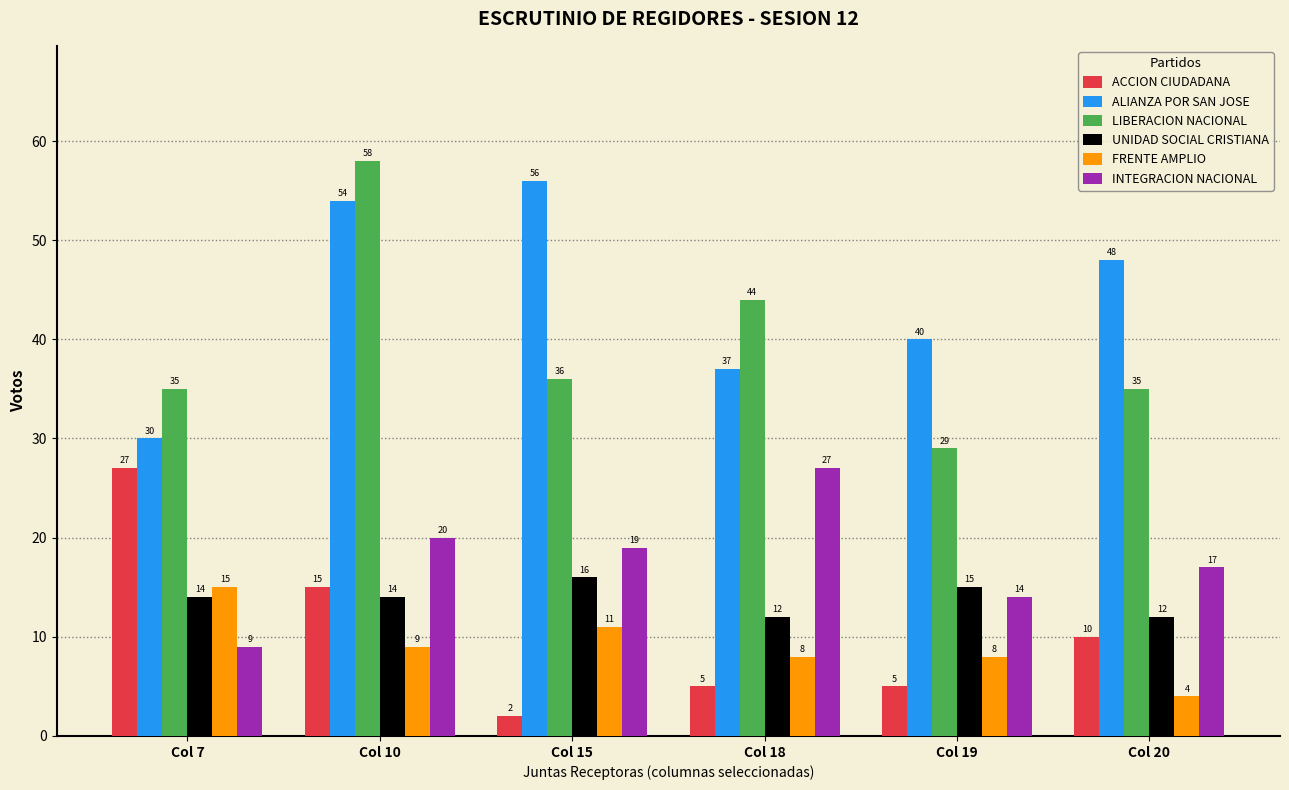

Reading right to left, what are all the values shown in this chart?

ACCION CIUDADANA: Col 20=10	Col 19=5	Col 18=5	Col 15=2	Col 10=15	Col 7=27
ALIANZA POR SAN JOSE: Col 20=48	Col 19=40	Col 18=37	Col 15=56	Col 10=54	Col 7=30
LIBERACION NACIONAL: Col 20=35	Col 19=29	Col 18=44	Col 15=36	Col 10=58	Col 7=35
UNIDAD SOCIAL CRISTIANA: Col 20=12	Col 19=15	Col 18=12	Col 15=16	Col 10=14	Col 7=14
FRENTE AMPLIO: Col 20=4	Col 19=8	Col 18=8	Col 15=11	Col 10=9	Col 7=15
INTEGRACION NACIONAL: Col 20=17	Col 19=14	Col 18=27	Col 15=19	Col 10=20	Col 7=9